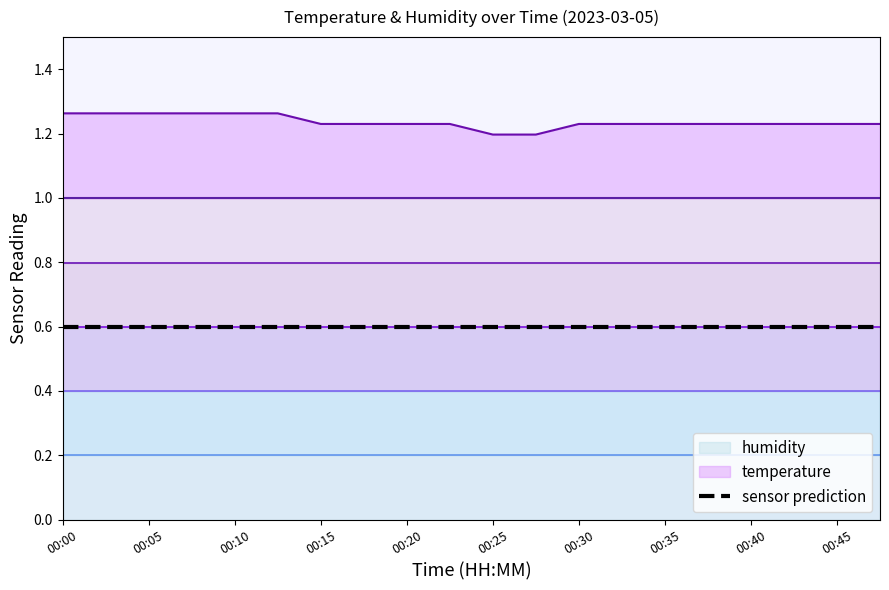

Which category has the highest value across all series?

00:00